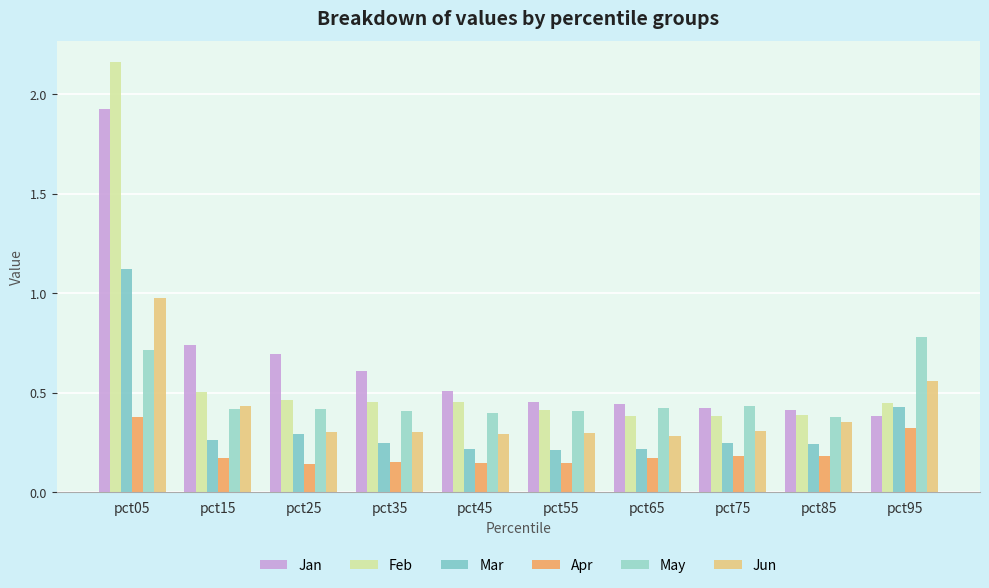

What is the average value of the May series?

0.5